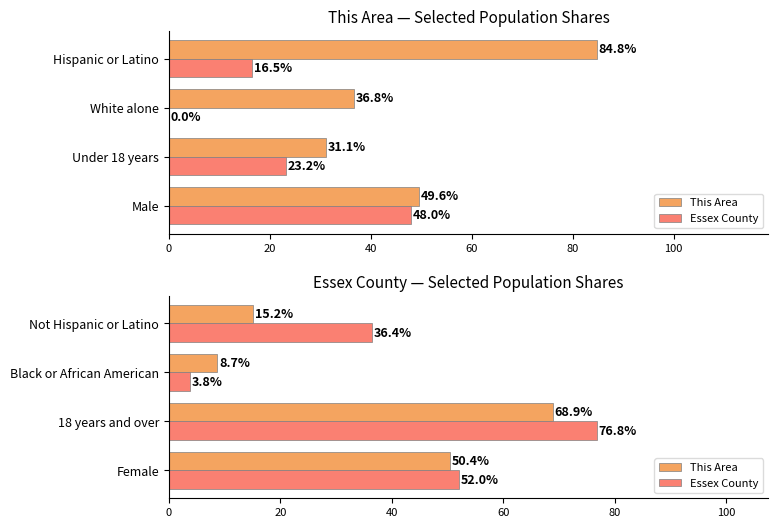

Which series has the largest range (max minus min)?

Essex County